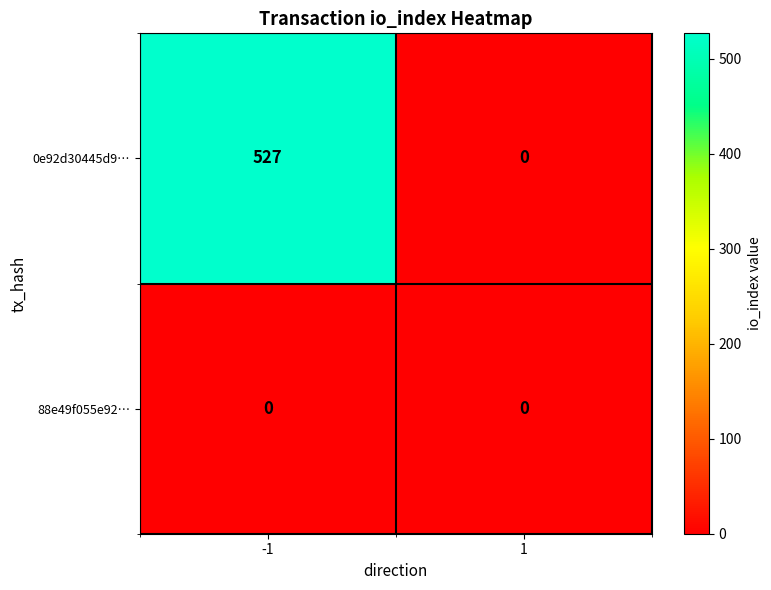

Reading left to right, extract all data points from this chart.

0e92d30445d9…: -1=527	1=0
88e49f055e92…: -1=0	1=0